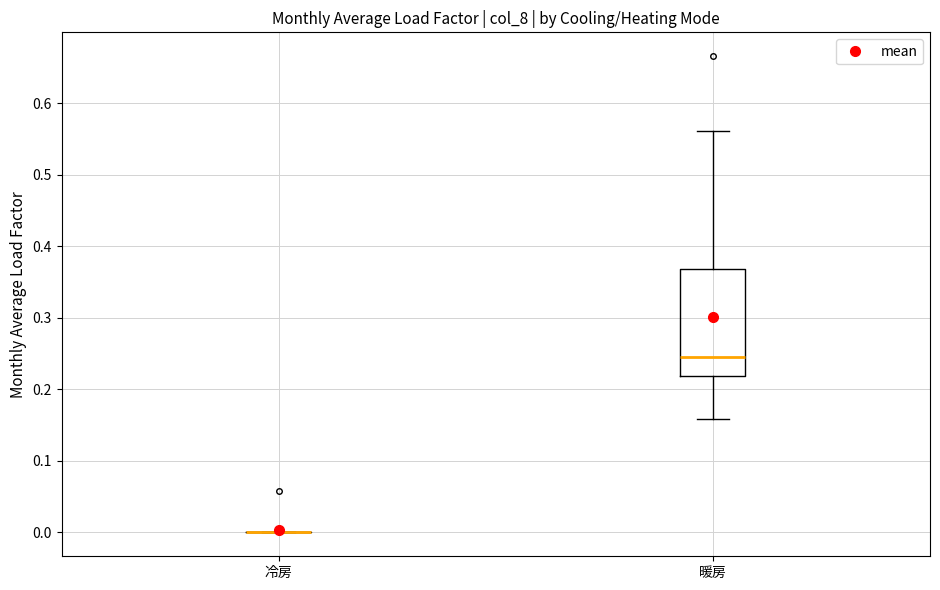

Comparing the boxes themselves (not the whiskers), which one is the tallest?

暖房